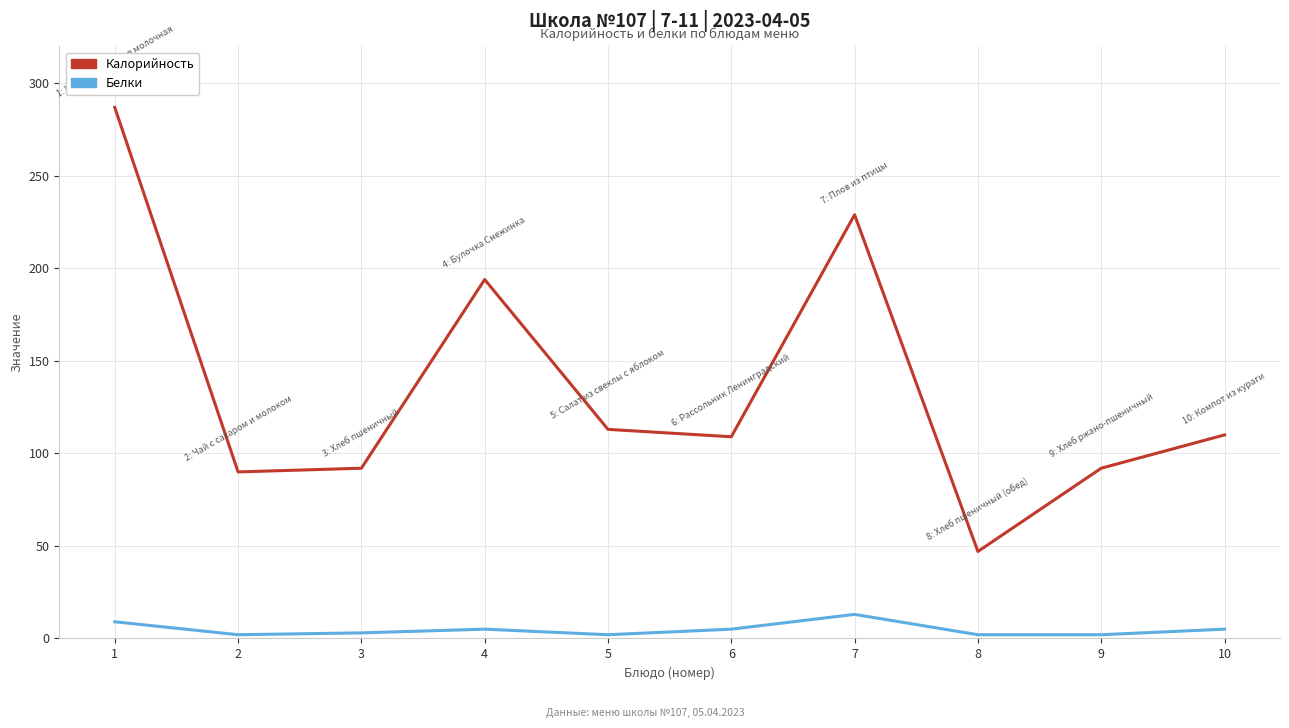

Rank the series by their maximum value, from highest to lowest.

Калорийность, Белки